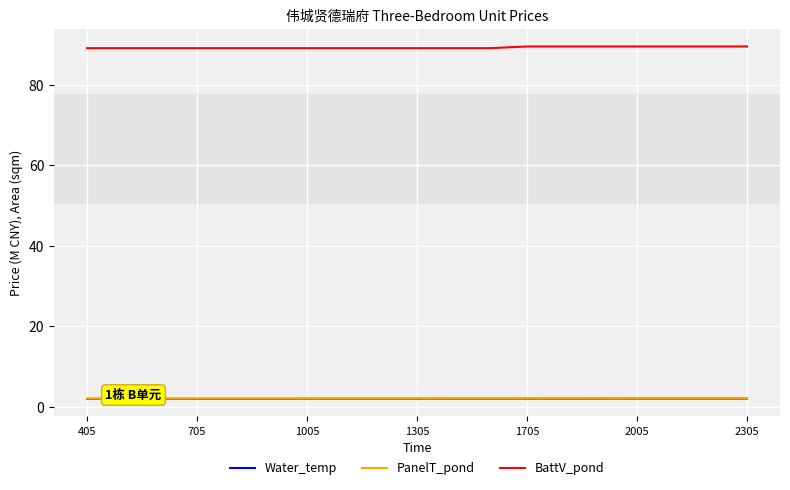

What is the smallest value displayed?

2.0